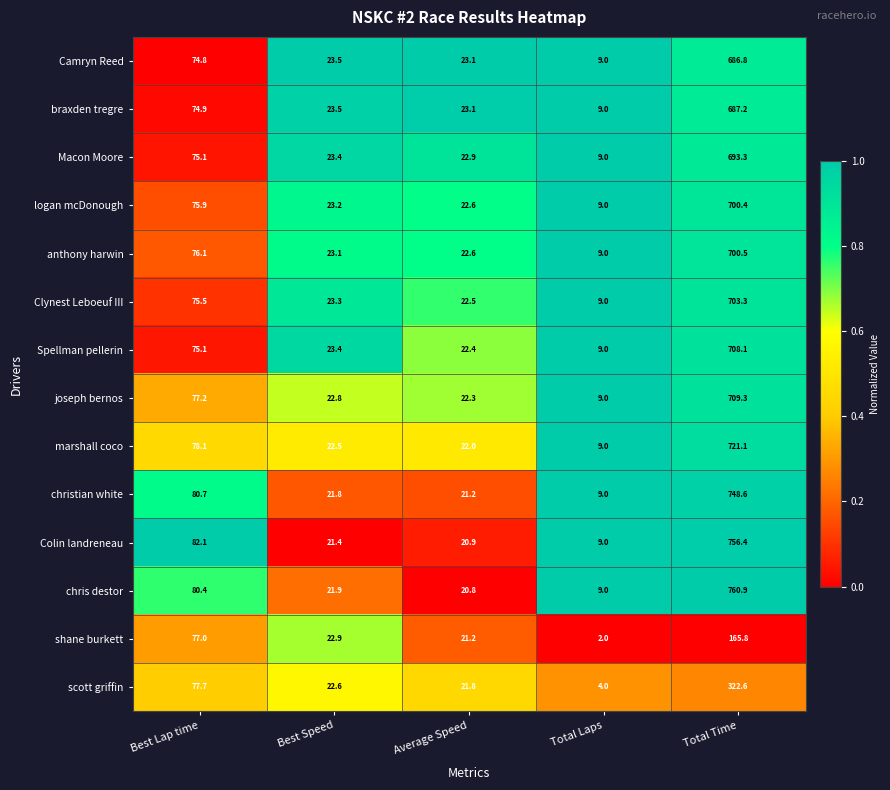

List the series in order of their peak value, lowest first.

shane burkett, scott griffin, Camryn Reed, braxden tregre, Macon Moore, logan mcDonough, anthony harwin, Clynest Leboeuf III, Spellman pellerin, joseph bernos, marshall coco, christian white, Colin landreneau, chris destor